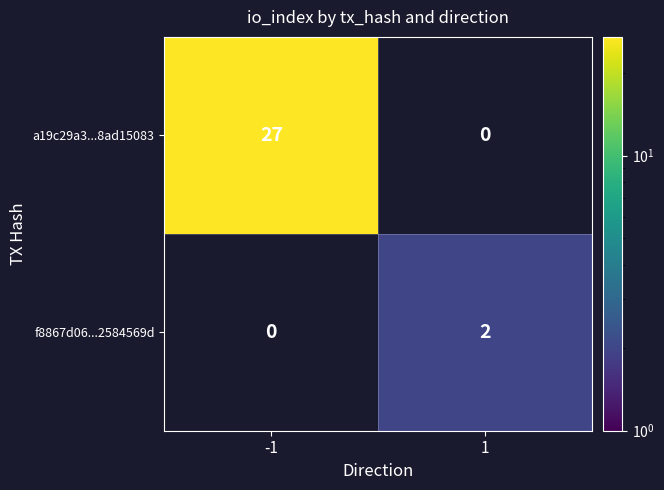

The a19c29a3...8ad15083 series shows 14 at -1. True or false?

False